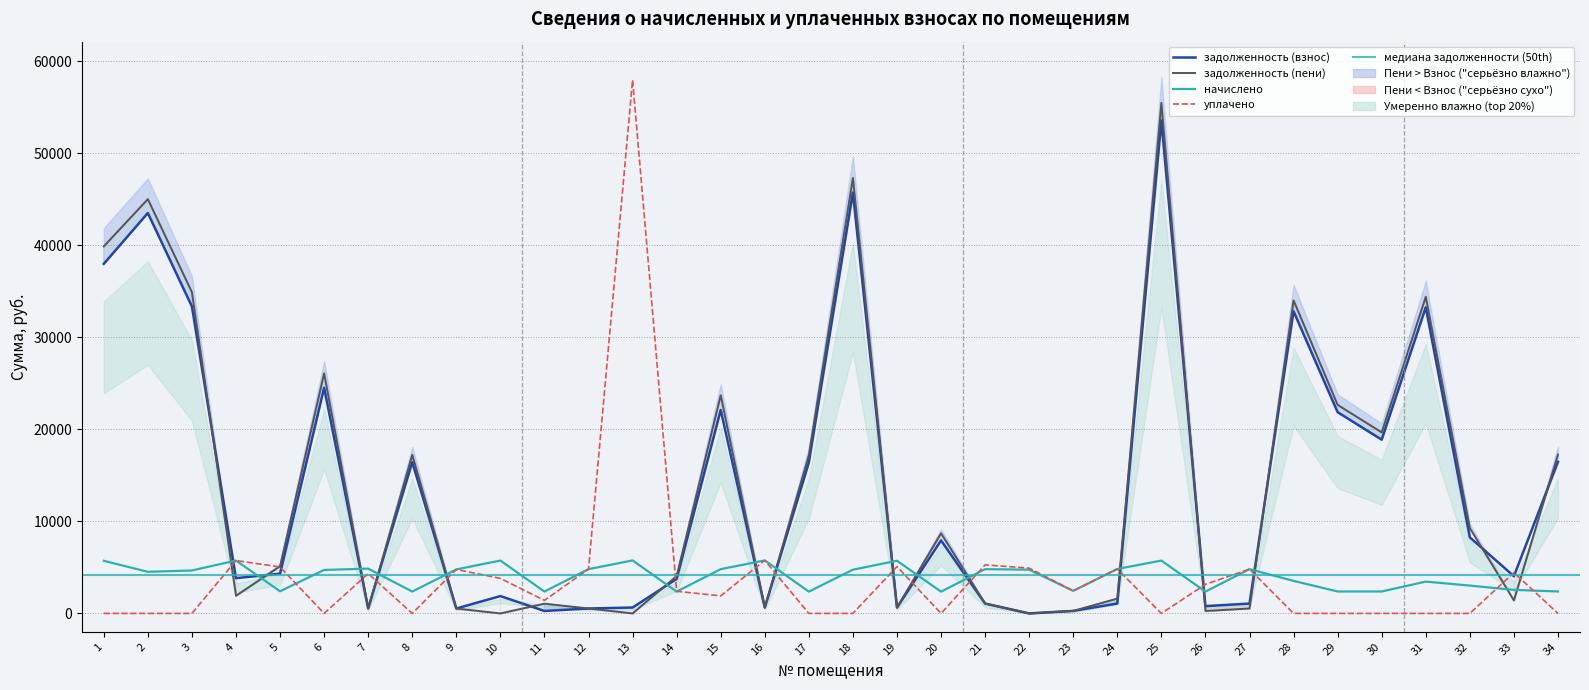

Is it true that задолженность (пени) equals 1544.6 at 21?

False